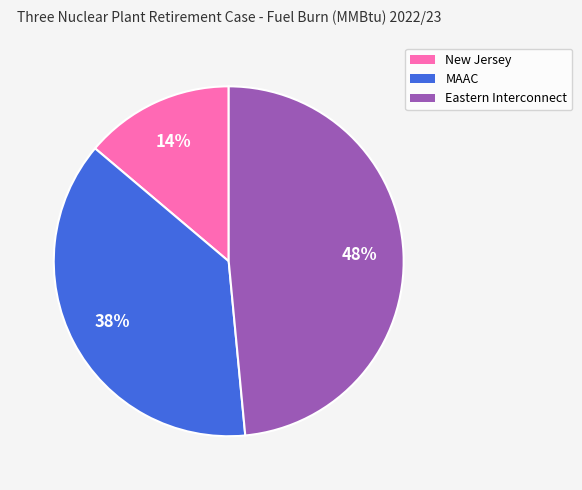

To the nearest percent, what is the combined percentage of Eastern Interconnect and New Jersey?

62%